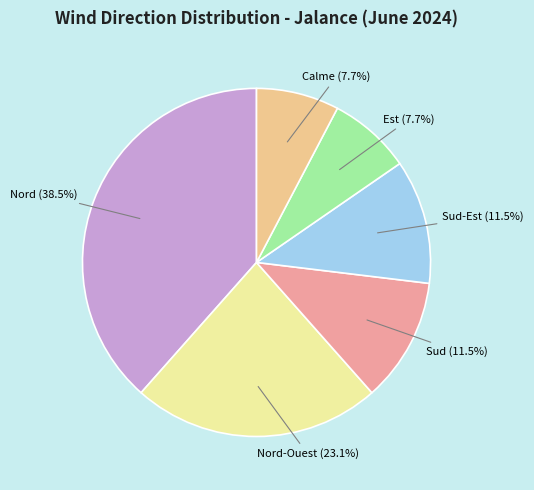

Is there any slice that represents more than half of the pie?

No